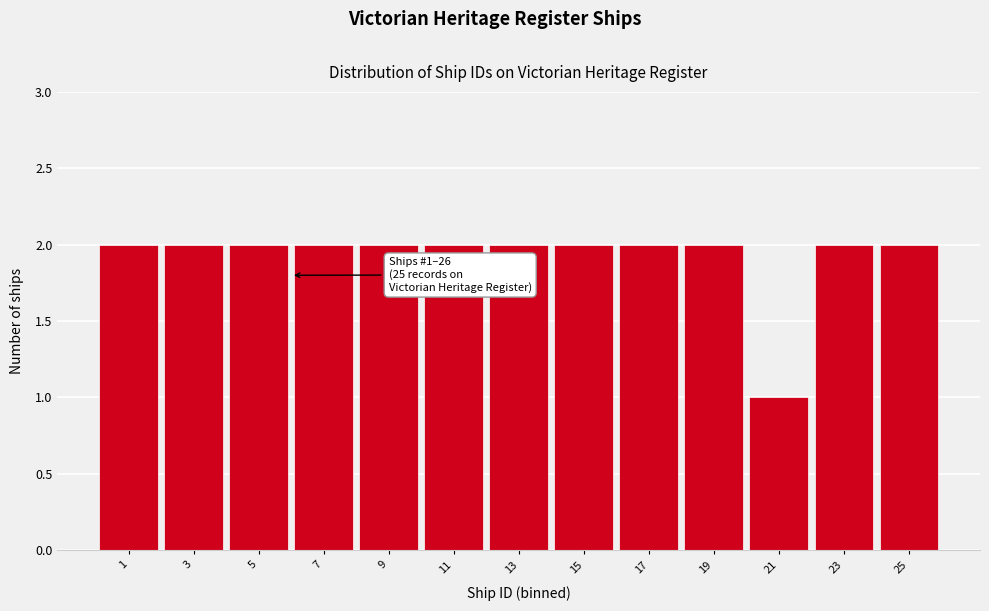

Reading left to right, list all the values displayed in this chart.

2	2	2	2	2	2	2	2	2	2	1	2	2